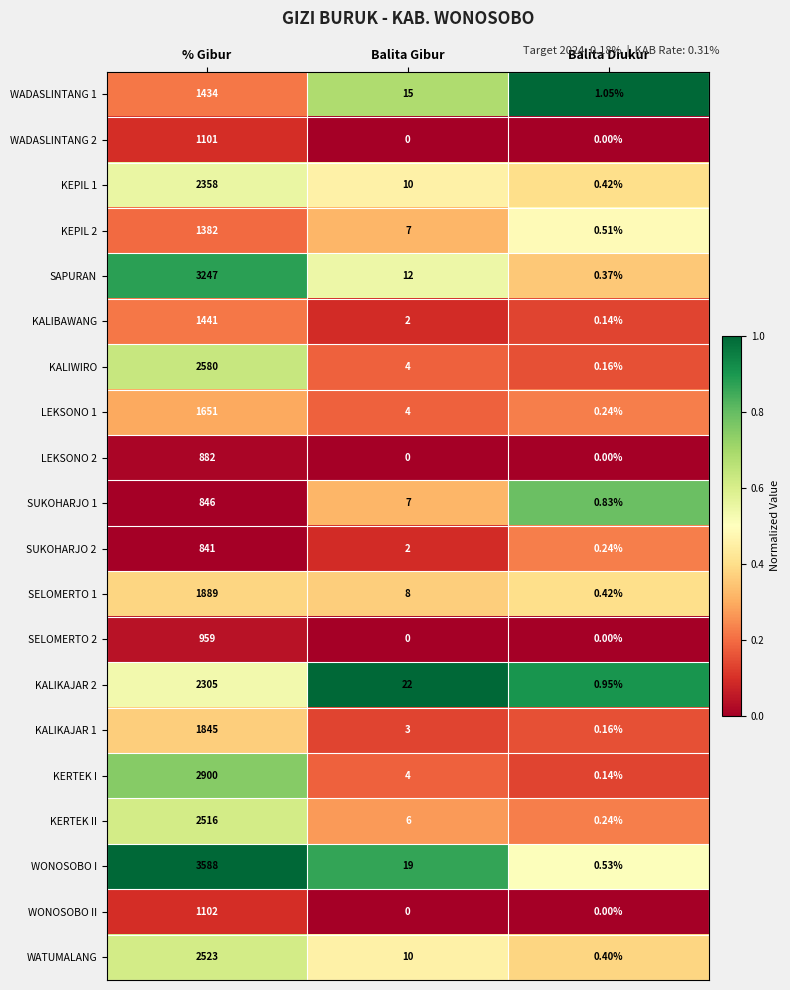

Which category has the highest value across all series?

% Gibur